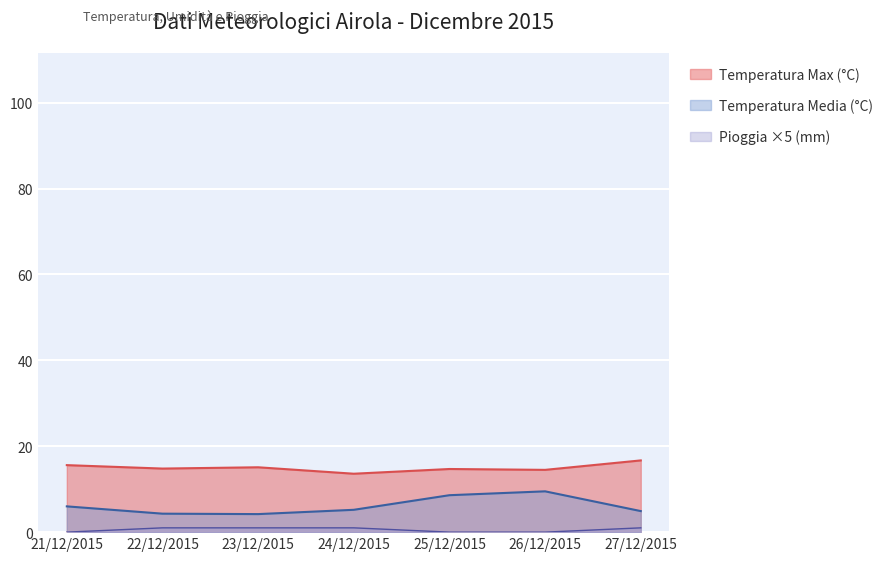

Is the value of Temperatura Media (°C) at 25/12/2015 greater than the value of Pioggia Media (mm) at 22/12/2015?

Yes